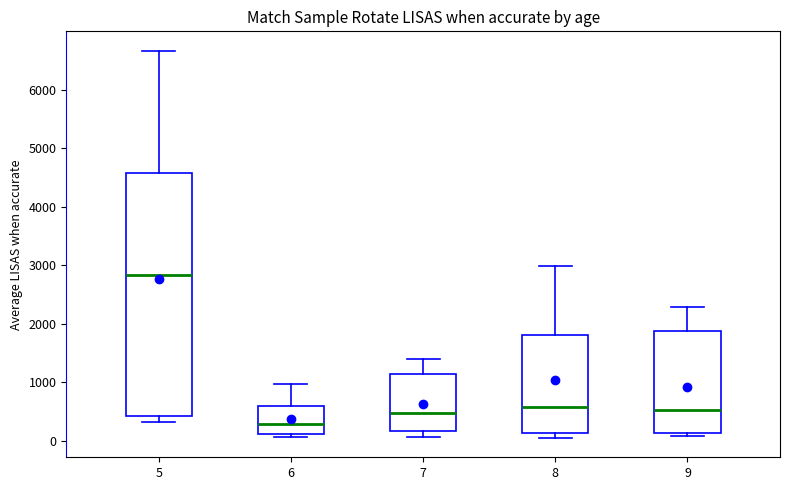

Reading left to right, read every box against the y-axis: the position of its median line, the range the box covers, and the ends of its whiskers. The values are not printed on the chart, so give them approximately, as read against the axis.

5: median 2800, box 400 to 4600, whiskers 300 to 6700
6: median 300, box 100 to 600, whiskers 100 (just below the box's lower edge) to 1000
7: median 500, box 200 to 1100, whiskers 100 to 1400
8: median 600, box 100 to 1800, whiskers 100 (just below the box's lower edge) to 3000
9: median 500, box 100 to 1900, whiskers 100 (just below the box's lower edge) to 2300